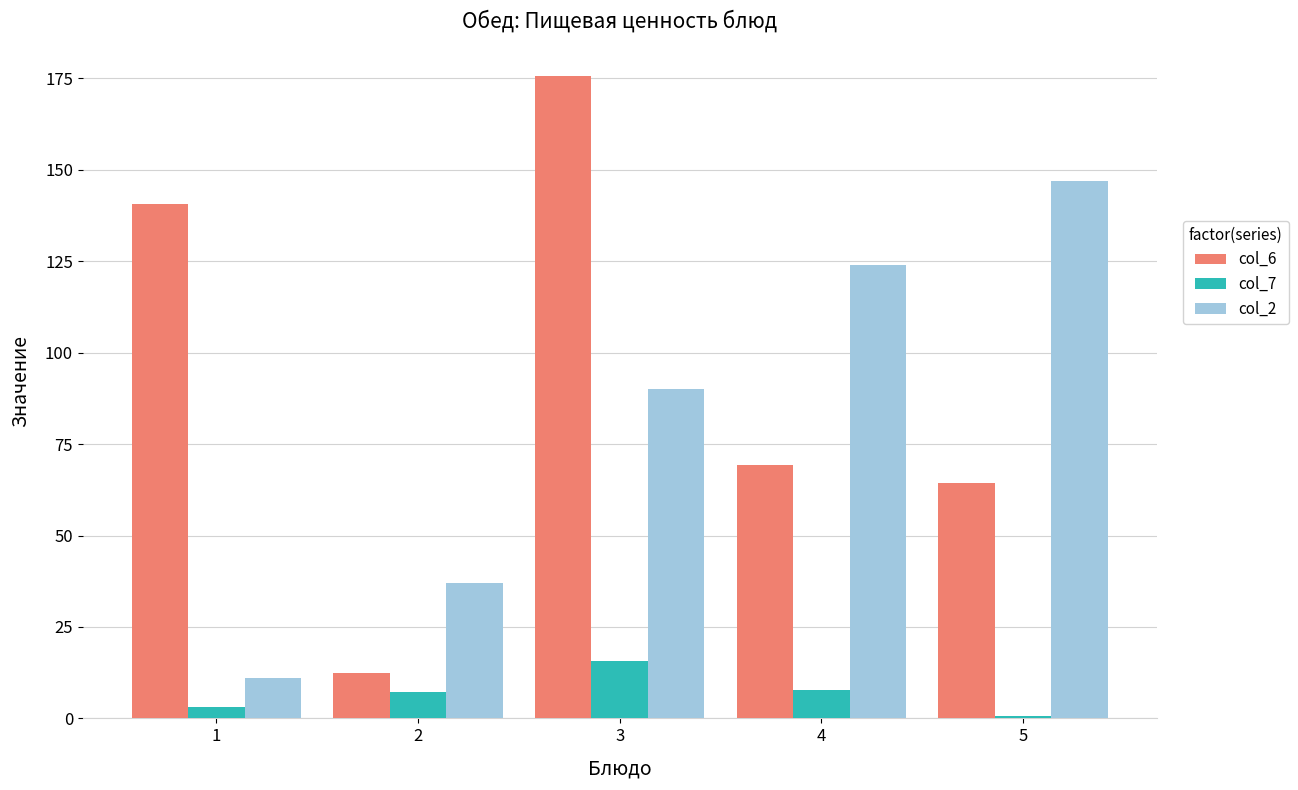

At how many categories does at least one series exceed 151?

1